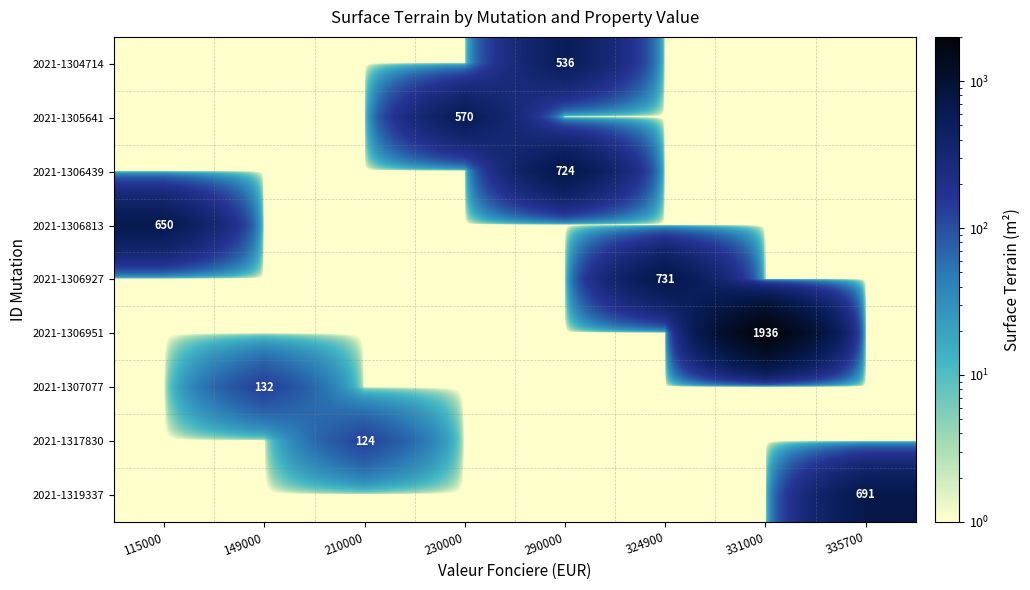

Which category has the highest value across all series?

331000